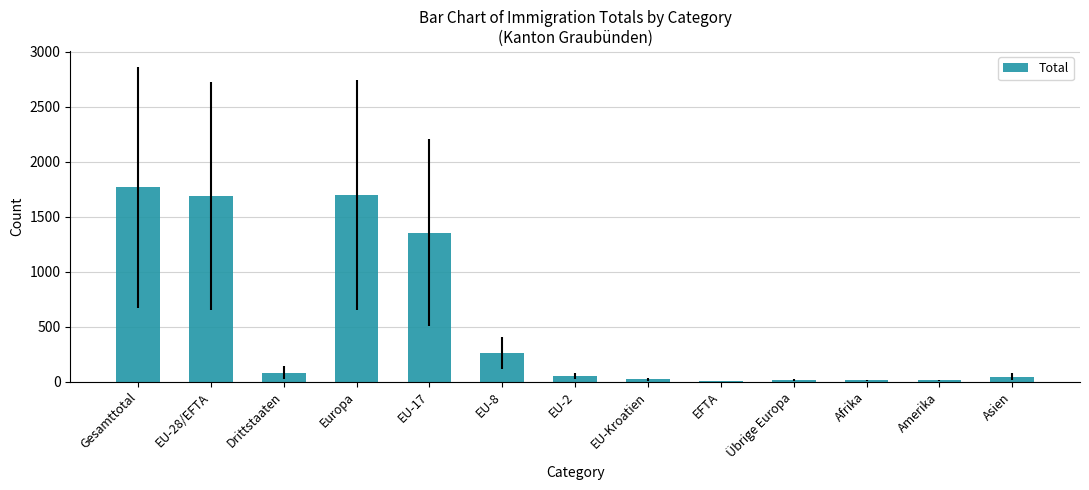

Are the bars grouped side by side (vs. stacked)?

No